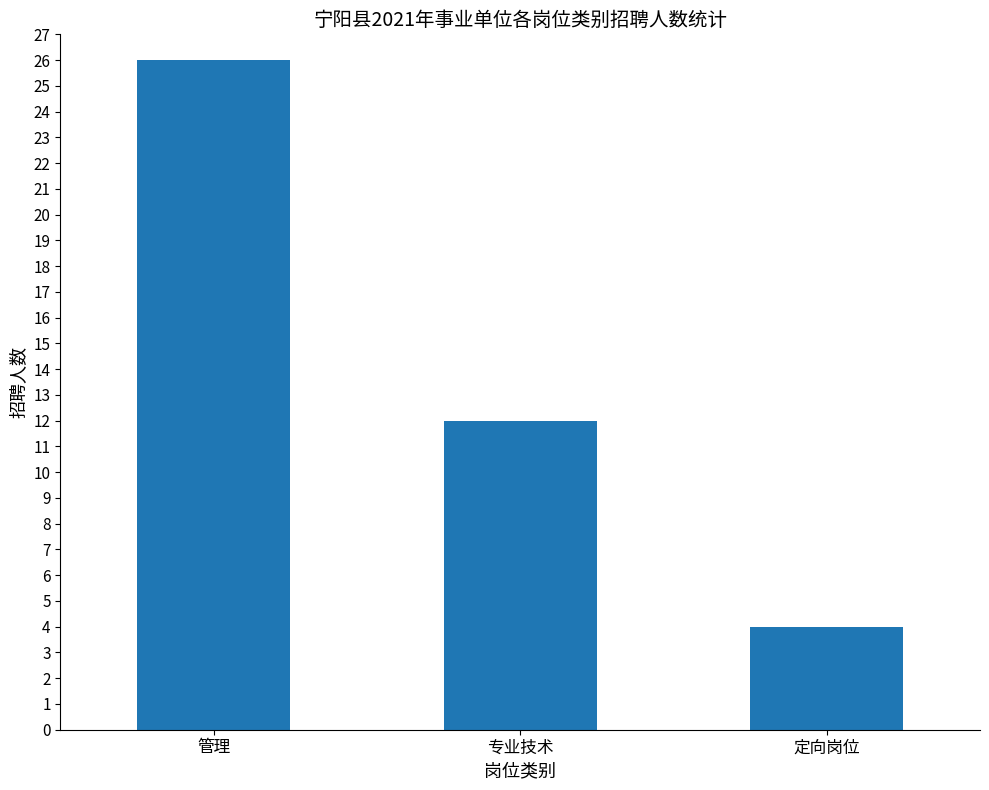

Which label corresponds to the largest value in the chart?

管理